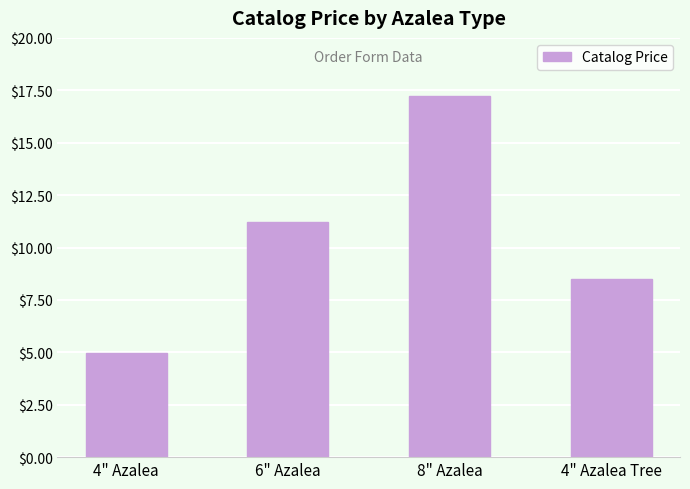

What is the approximate value at 4" Azalea?

5.0